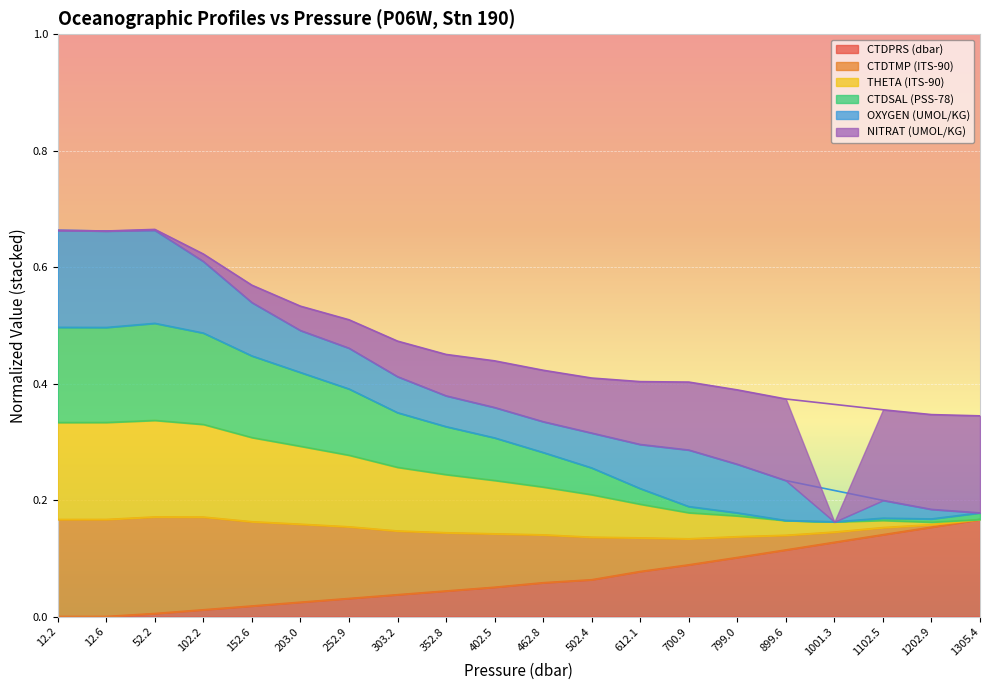

True or false: CTDPRS (dbar) has a value of 0.0 at 700.9.

False